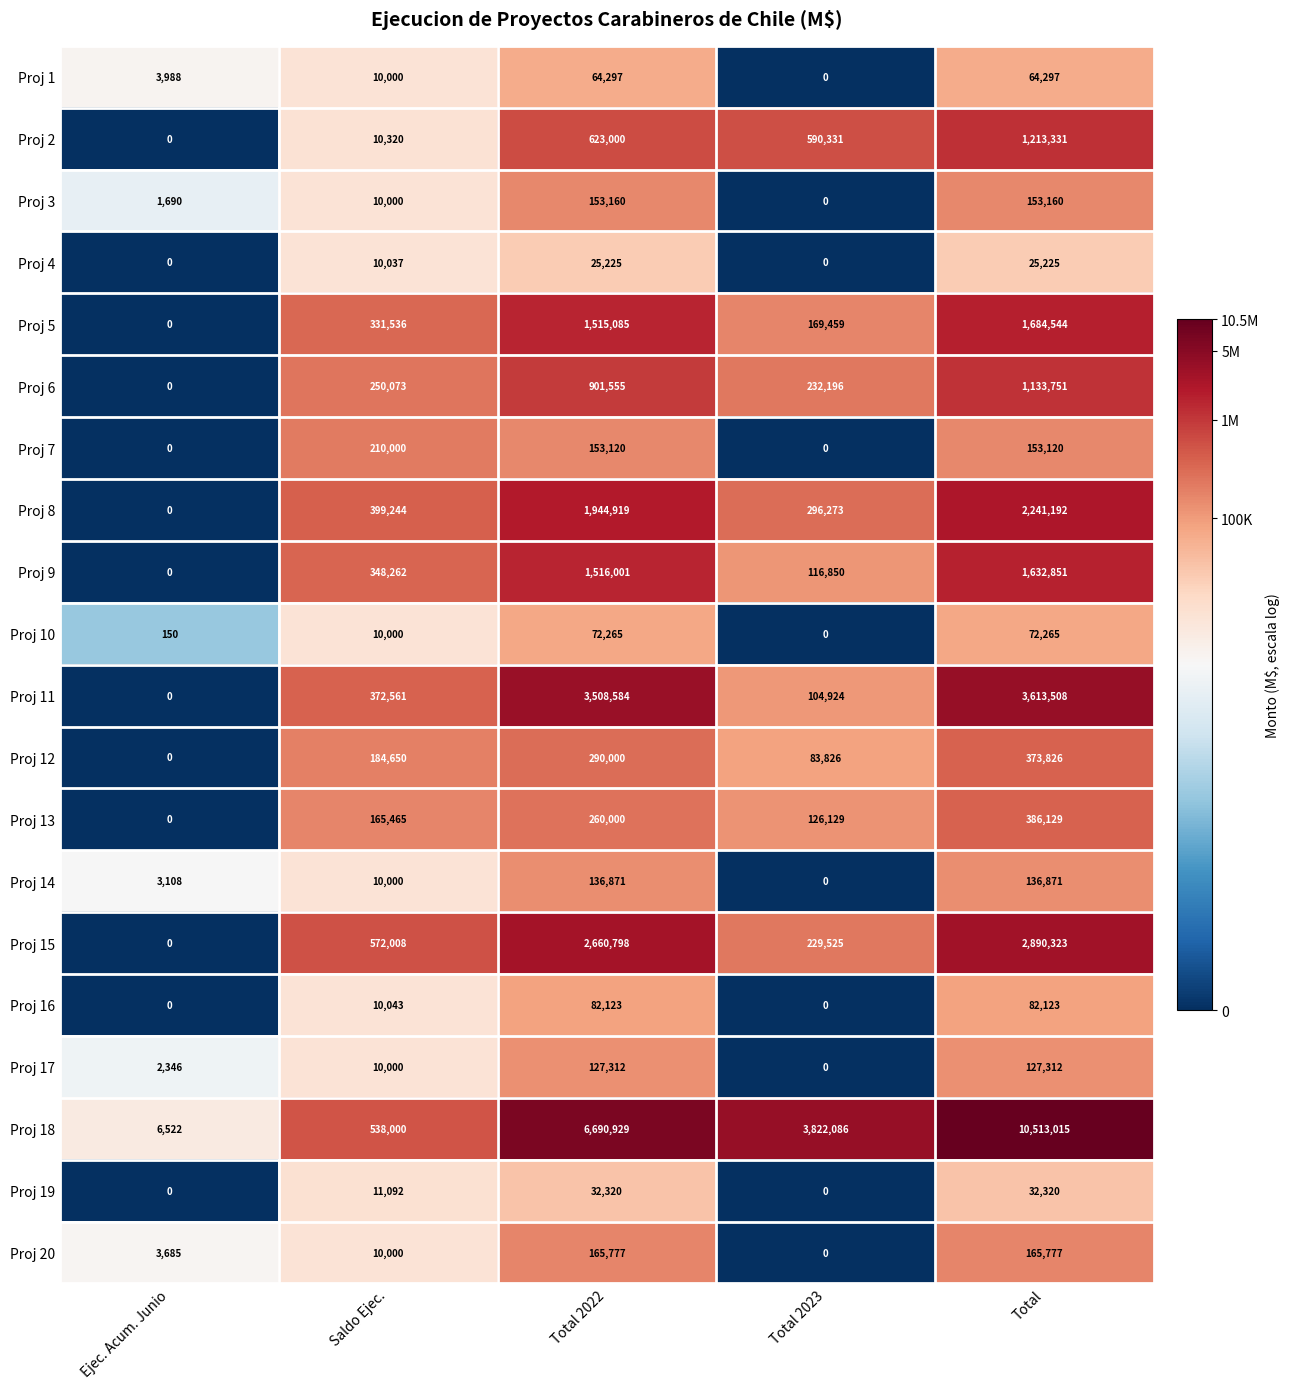

Rank the series by their maximum value, from highest to lowest.

Proj 18, Proj 11, Proj 15, Proj 8, Proj 5, Proj 9, Proj 2, Proj 6, Proj 13, Proj 12, Proj 7, Proj 20, Proj 3, Proj 14, Proj 17, Proj 16, Proj 10, Proj 1, Proj 19, Proj 4